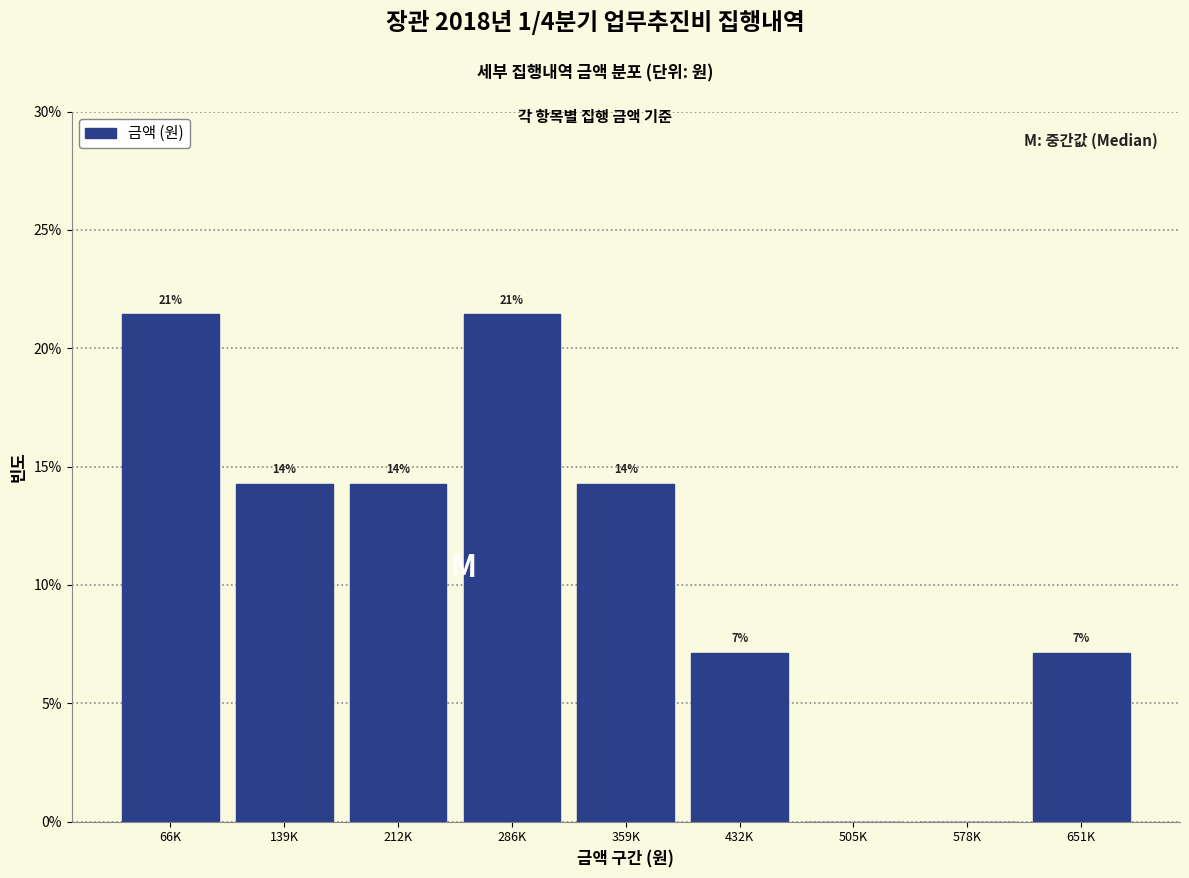

Are the bars horizontal?

No